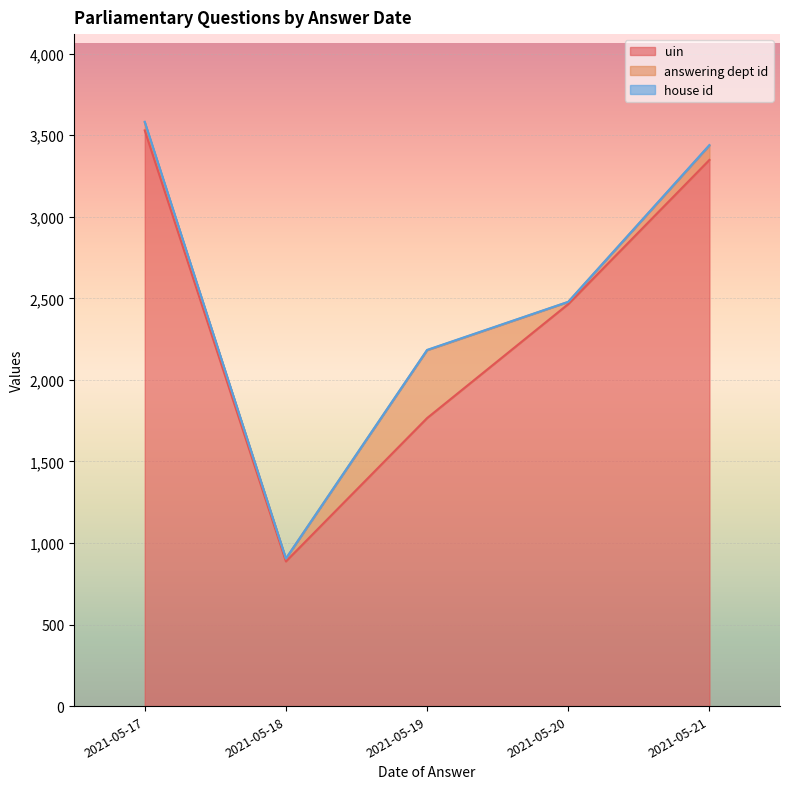

How many interior local valleys does the answering dept id series have?

2